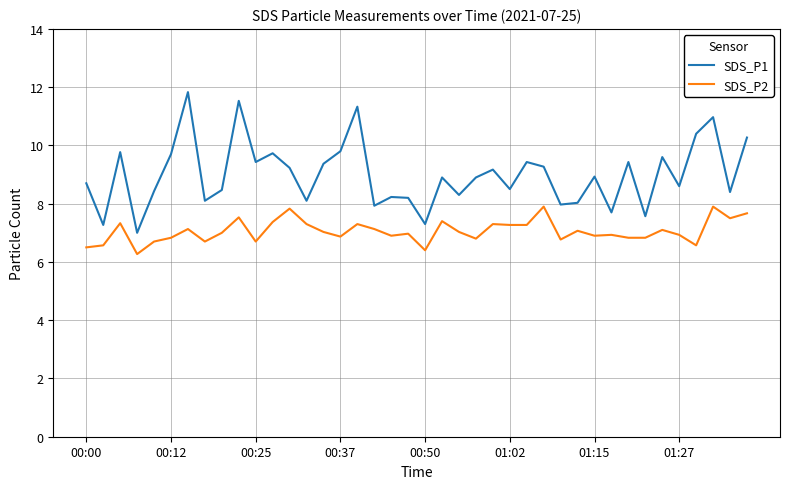

Does the chart display data point markers on the line(s)?

No